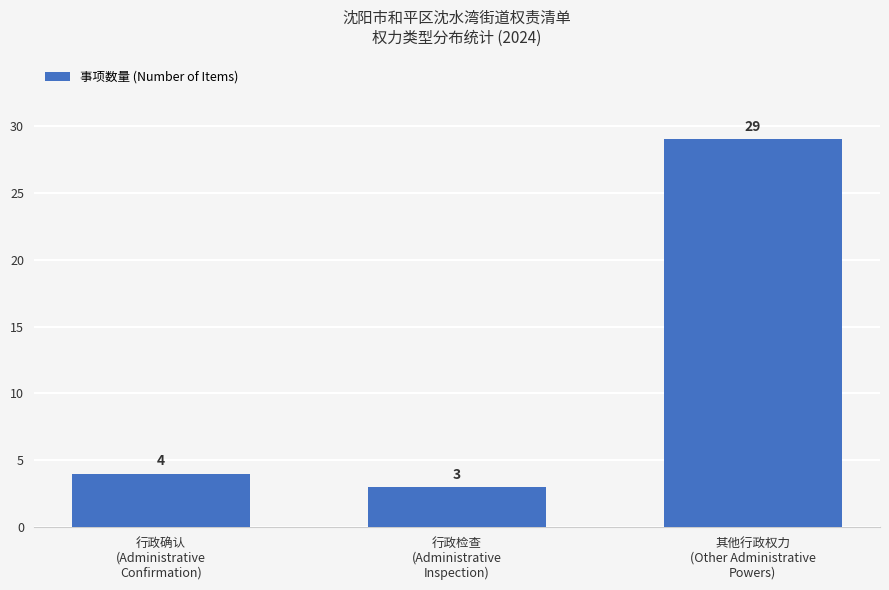

What position from the left is 其他行政权力
(Other Administrative
Powers)?

3